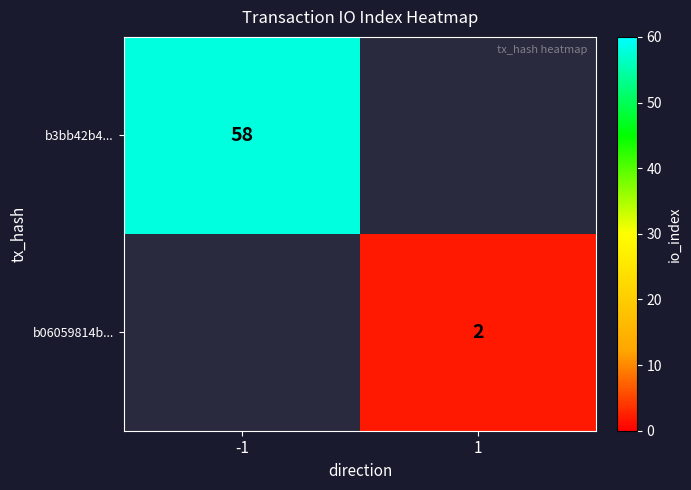

Which label corresponds to the smallest value in the chart?

1